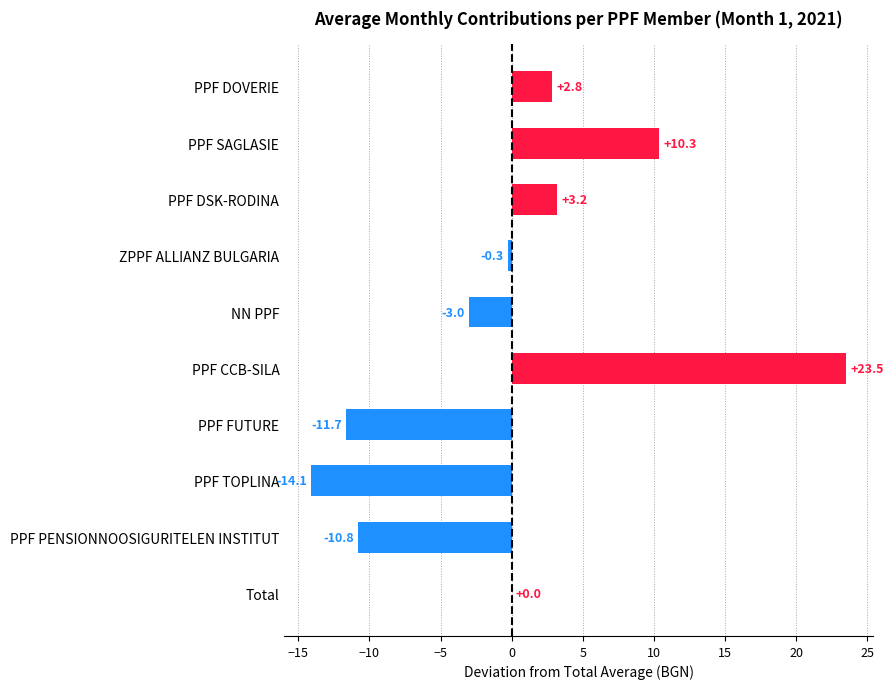

The chart shows a value of -10.8 at PPF PENSIONNOOSIGURITELEN INSTITUT. True or false?

True